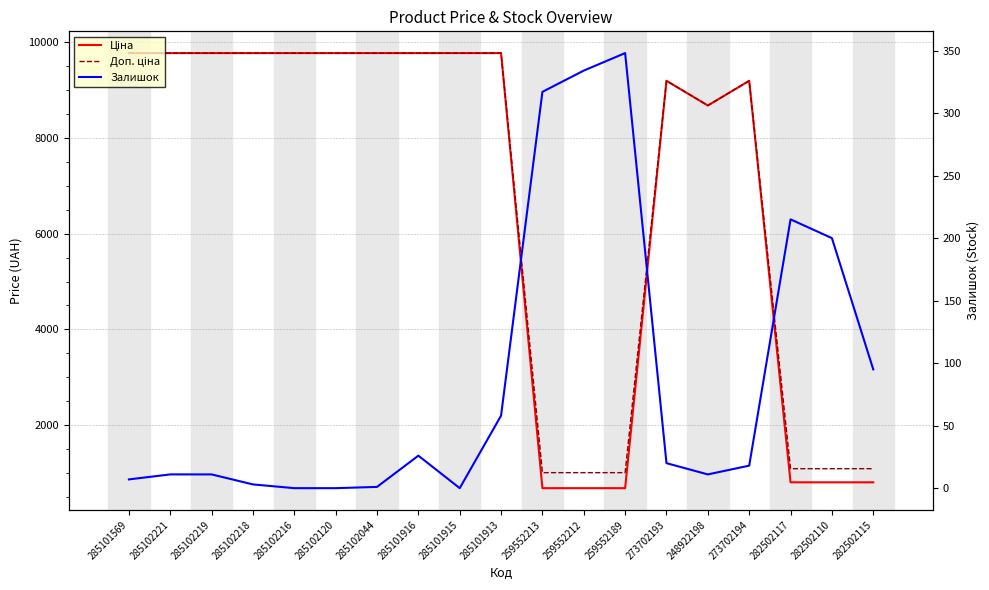

How many interior local valleys does the Доп. ціна series have?

1